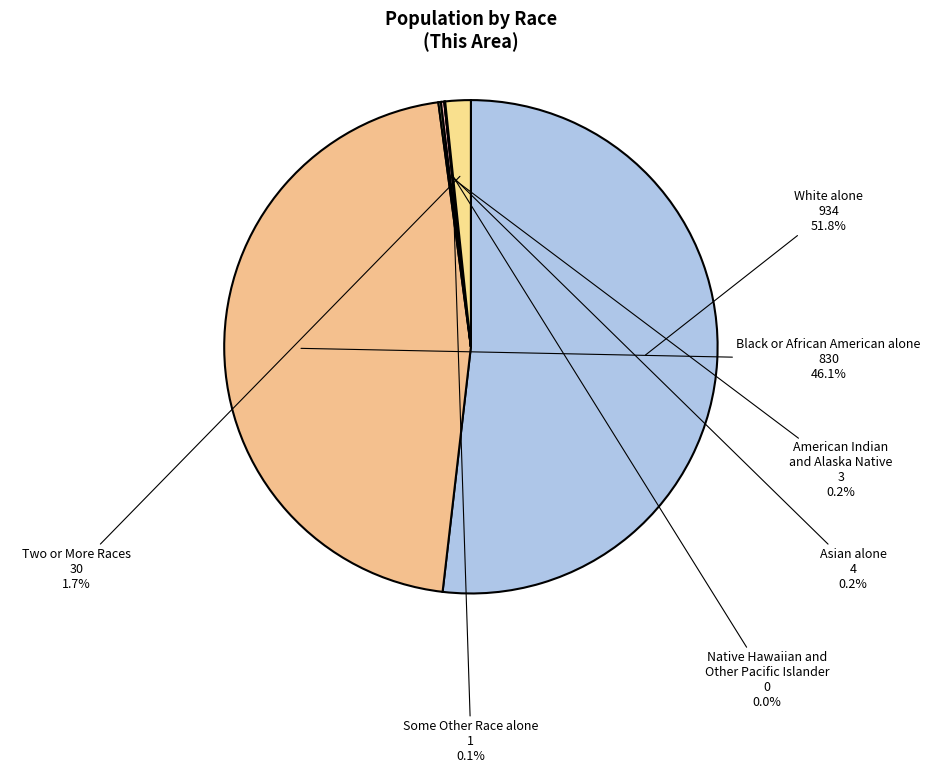

To the nearest percent, what is the average slice percentage?

14%